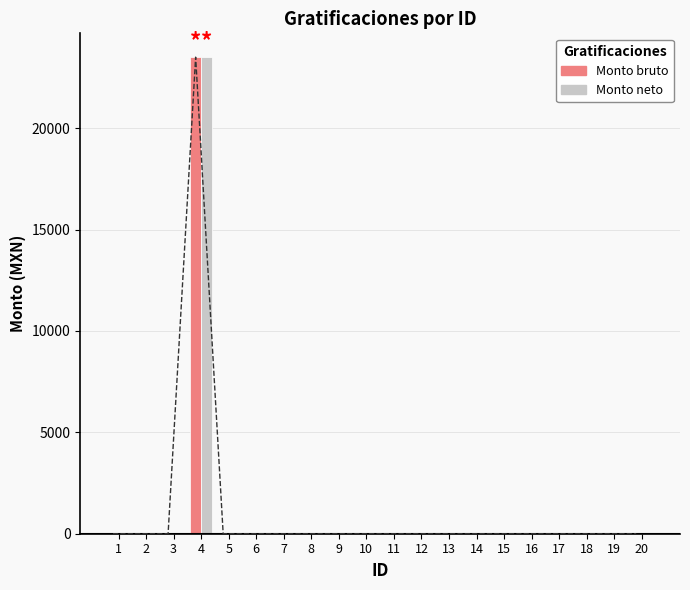

At which category is the sum across all series the highest?

4